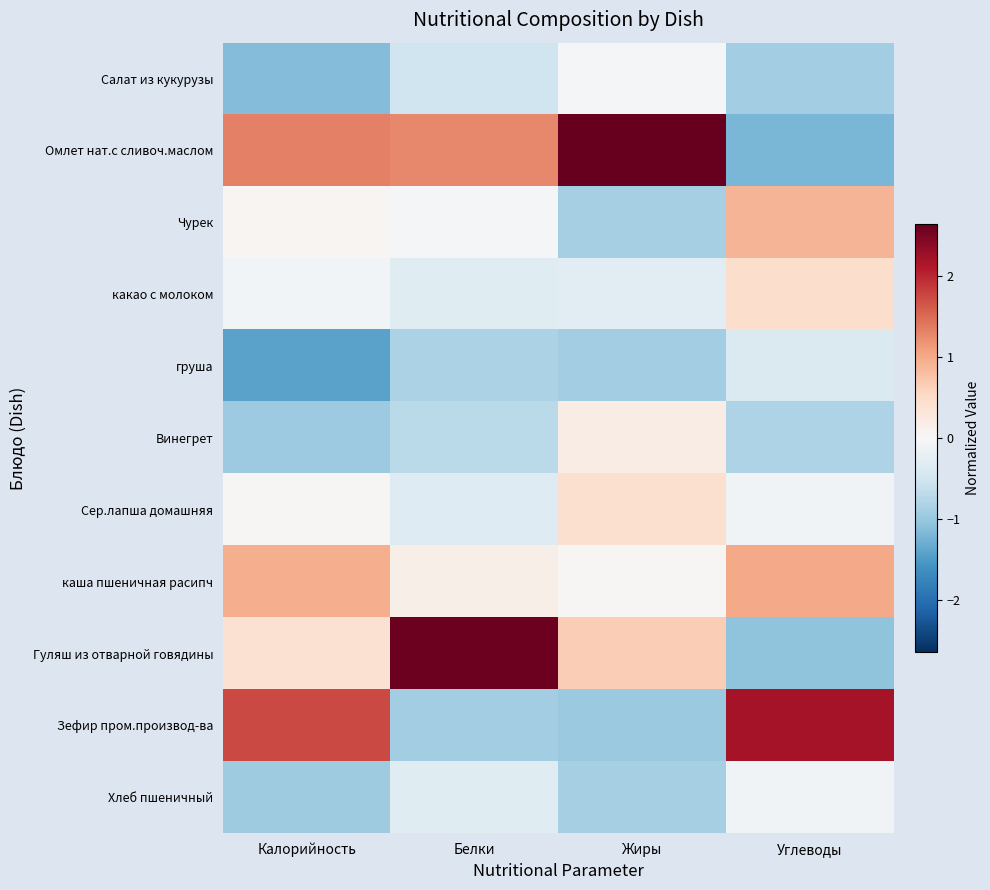

At how many categories does at least one series exceed 1?

4